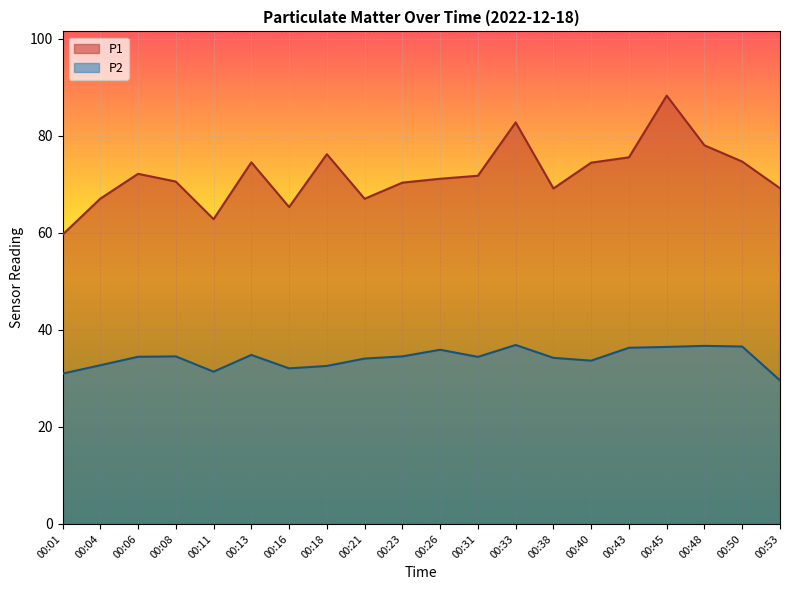

True or false: P2 and P1 intersect in this chart.

False